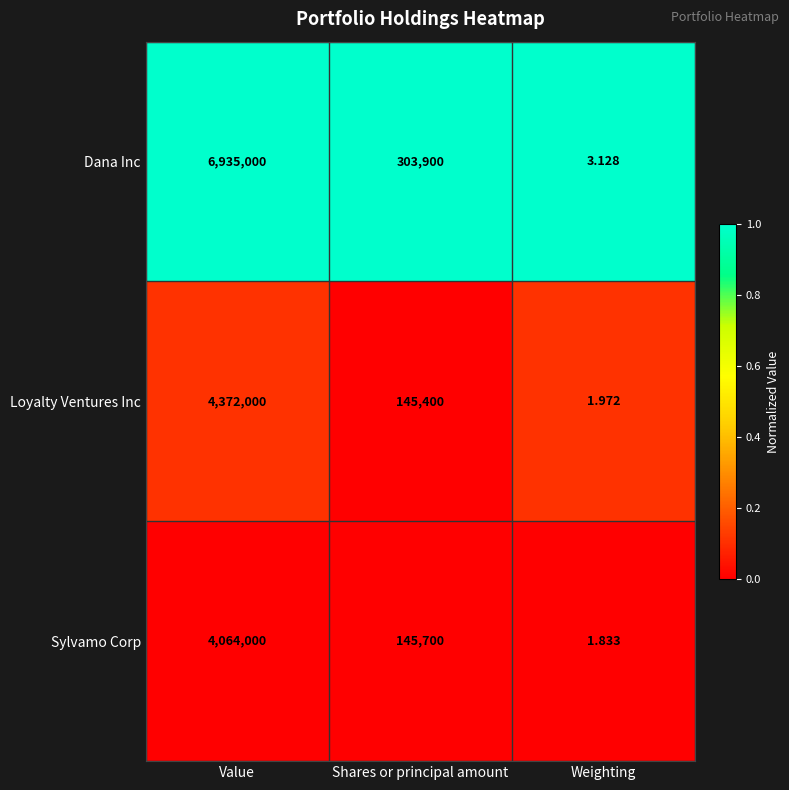

How many distinct data groups are displayed?

3